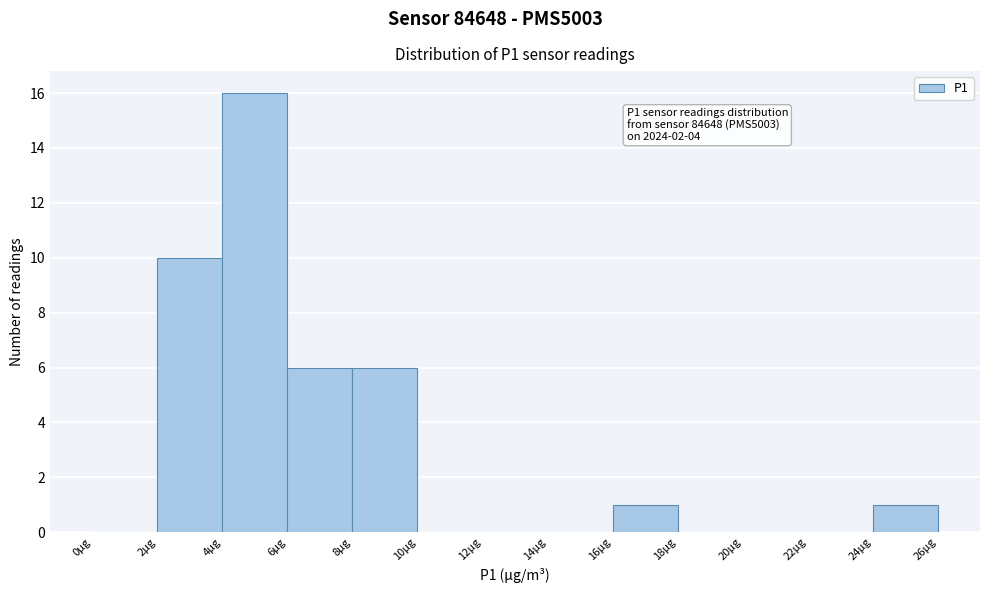

Which range on the x-axis has the tallest bar?

4 to 6